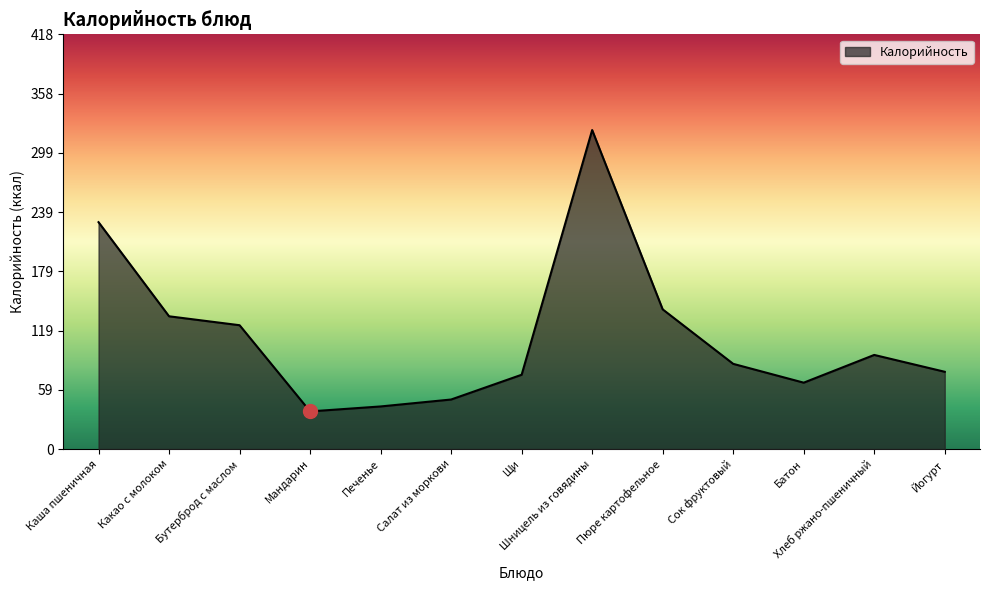

What is the ratio of the value at Хлеб ржано-пшеничный to the value at Салат из моркови?

1.9